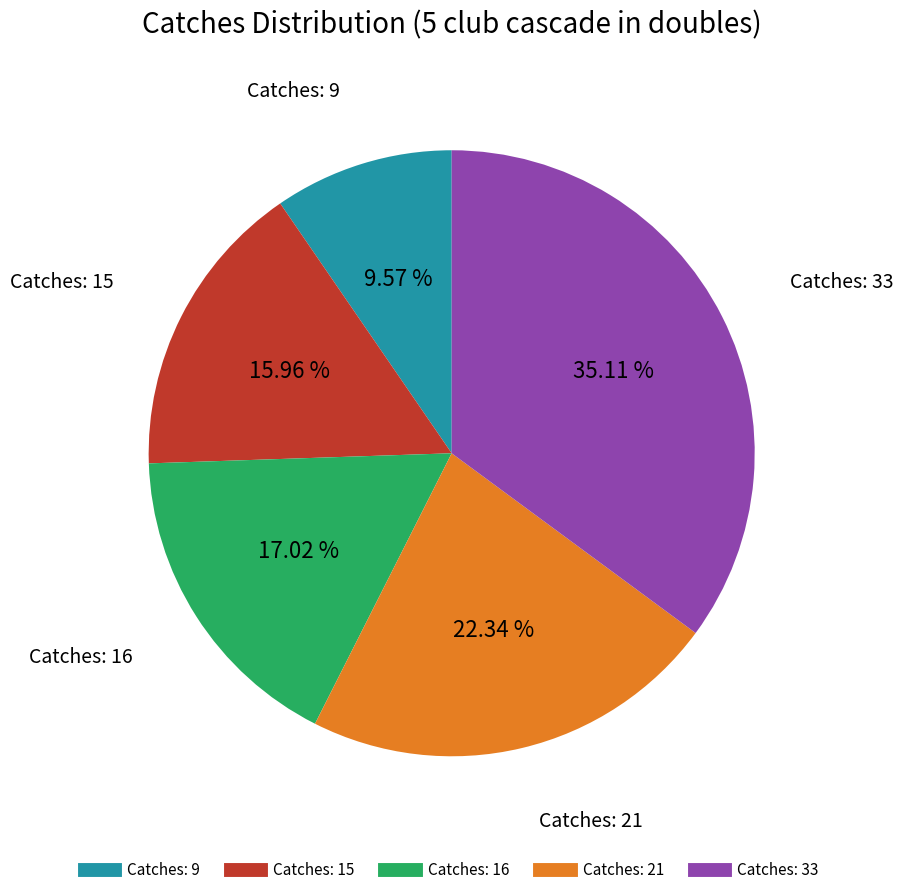

Does any single category account for the majority?

No